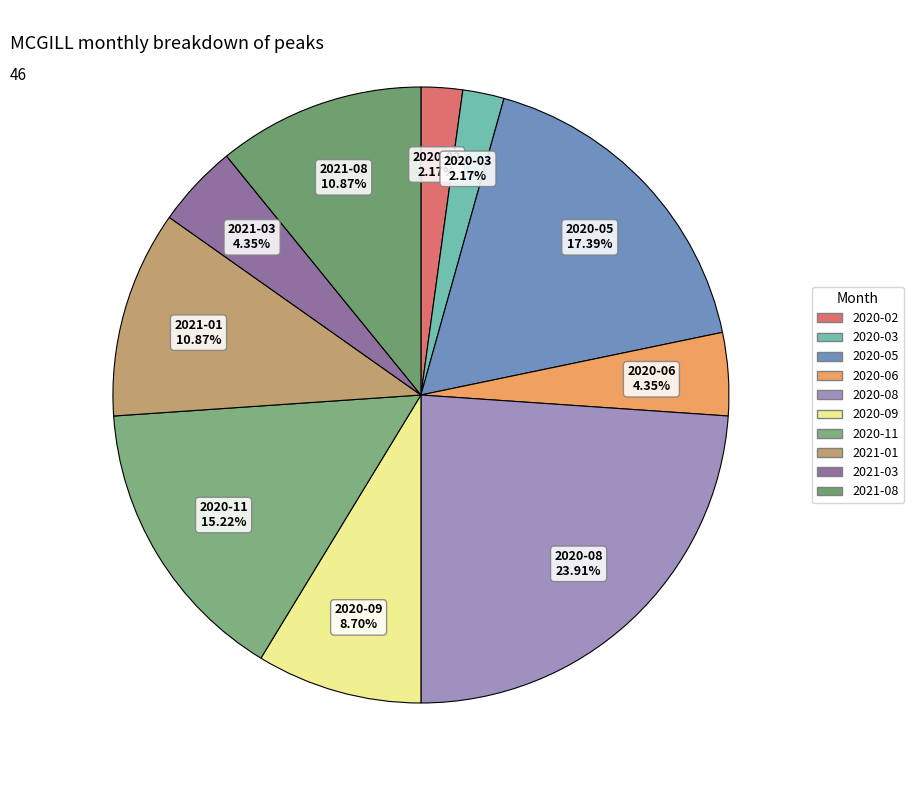

How many slices are in this pie chart?

10